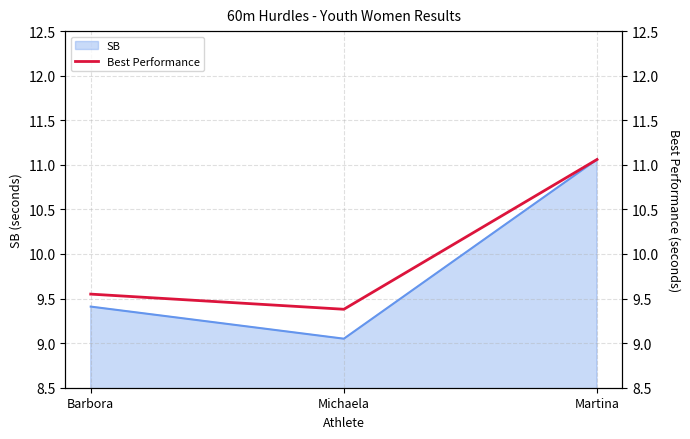

What is the change in value from Barbora to Martina?

+1.5